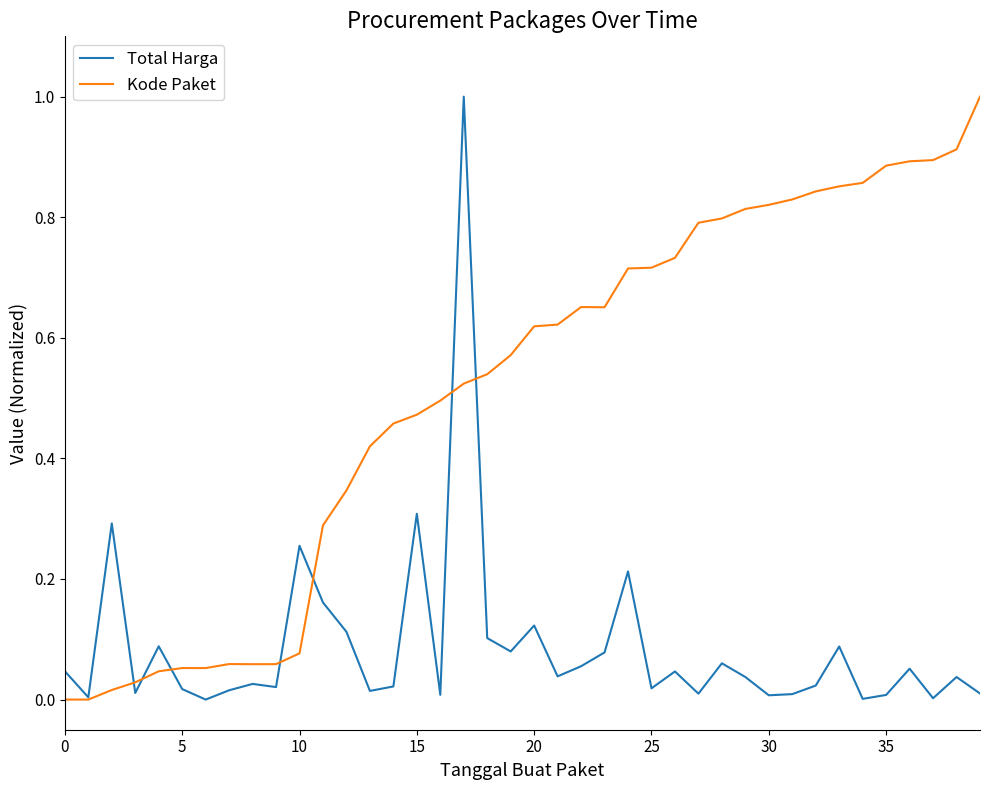

What is the maximum value shown in the chart?

1.0